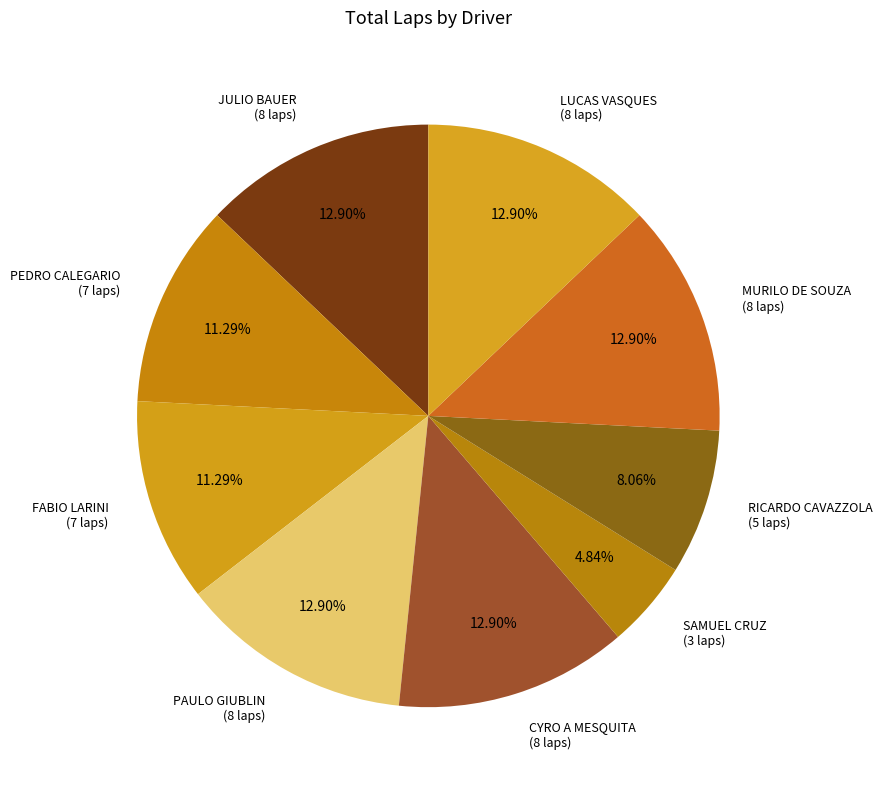

To the nearest percent, what is the average slice percentage?

11%